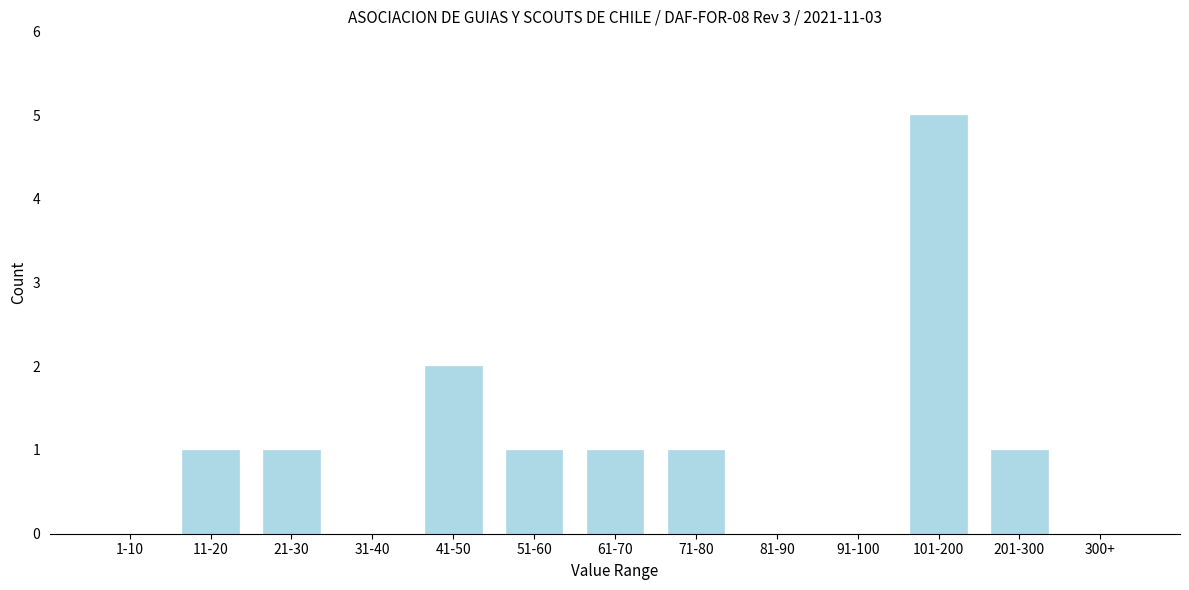

Reading left to right, what are all the values shown in this chart?

1-10=0	11-20=1	21-30=1	31-40=0	41-50=2	51-60=1	61-70=1	71-80=1	81-90=0	91-100=0	101-200=5	201-300=1	300+=0